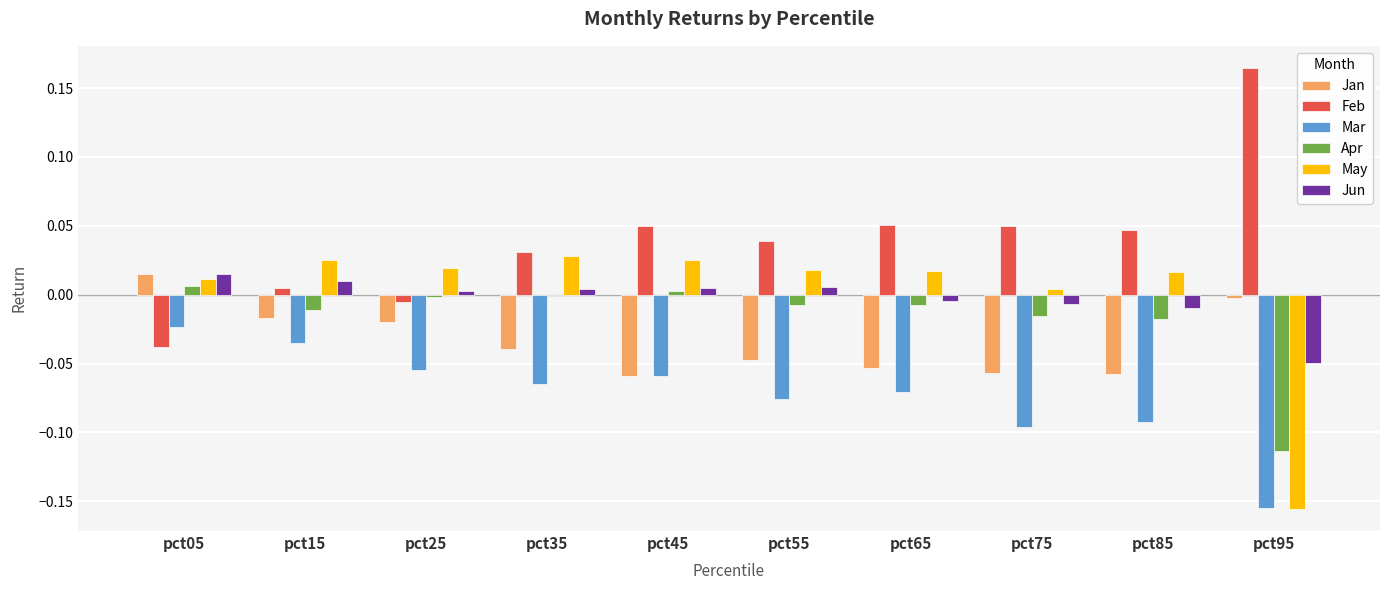

True or false: Apr has a value of -0.0 at pct75.

True